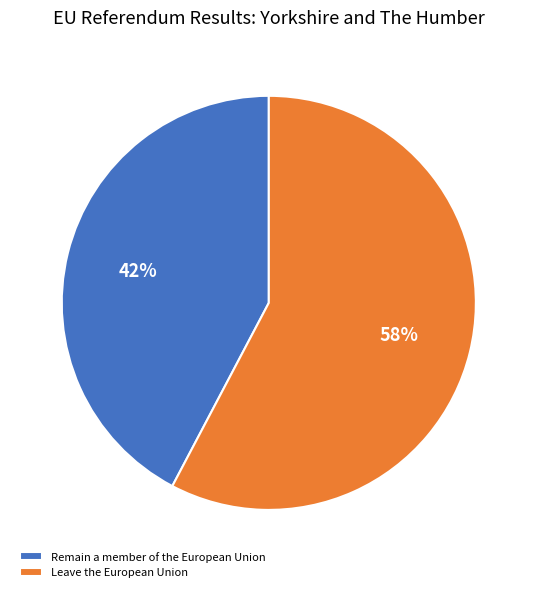

Which slice is the largest?

Leave the European Union